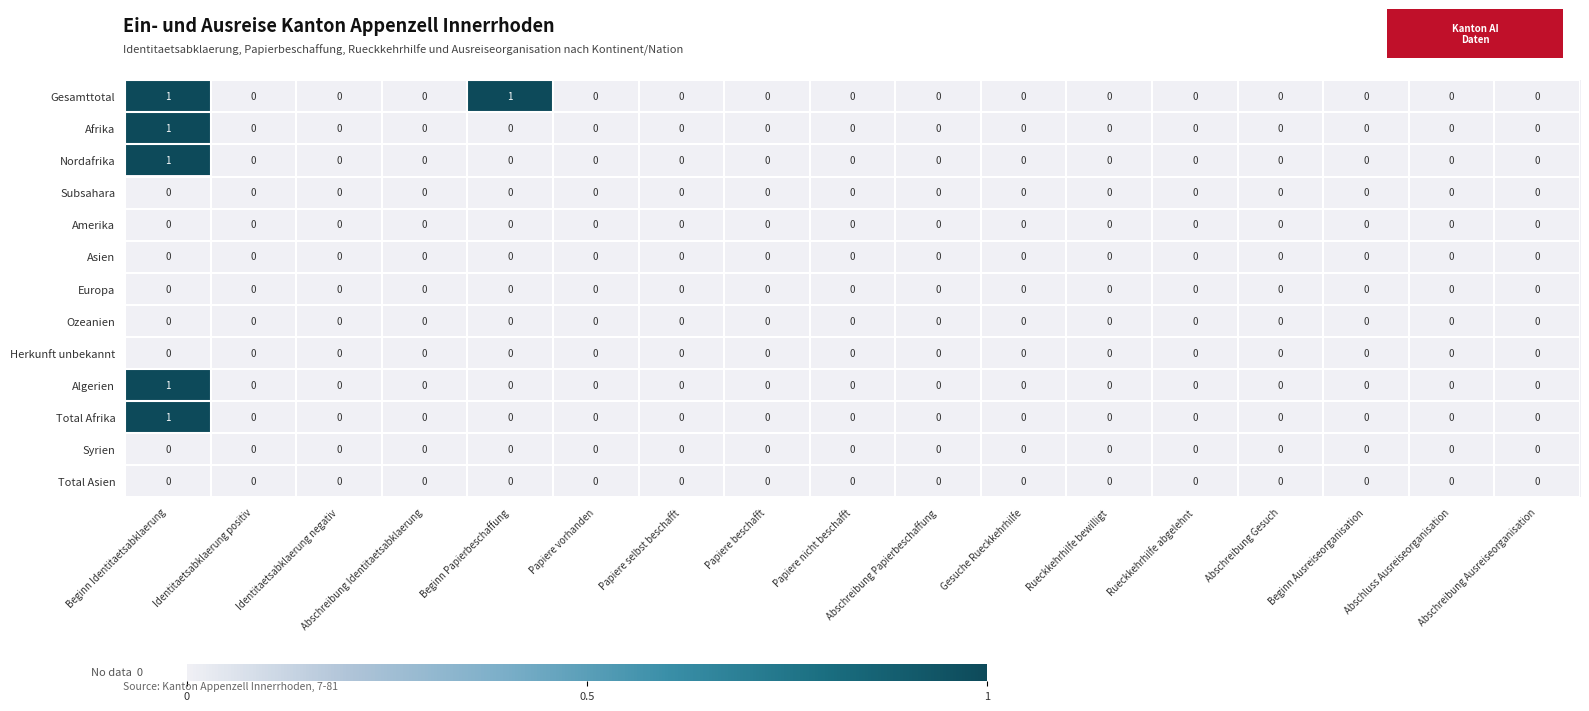

Count the number of categories in the chart.

17